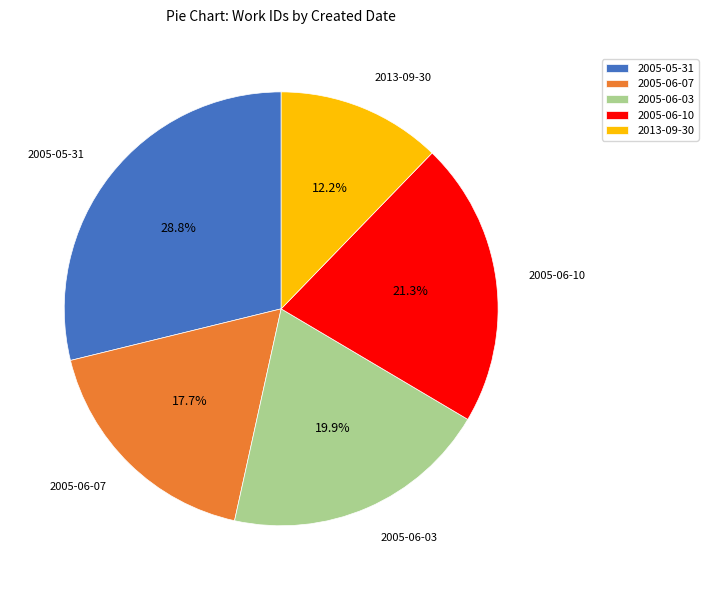

Does any single category account for the majority?

No